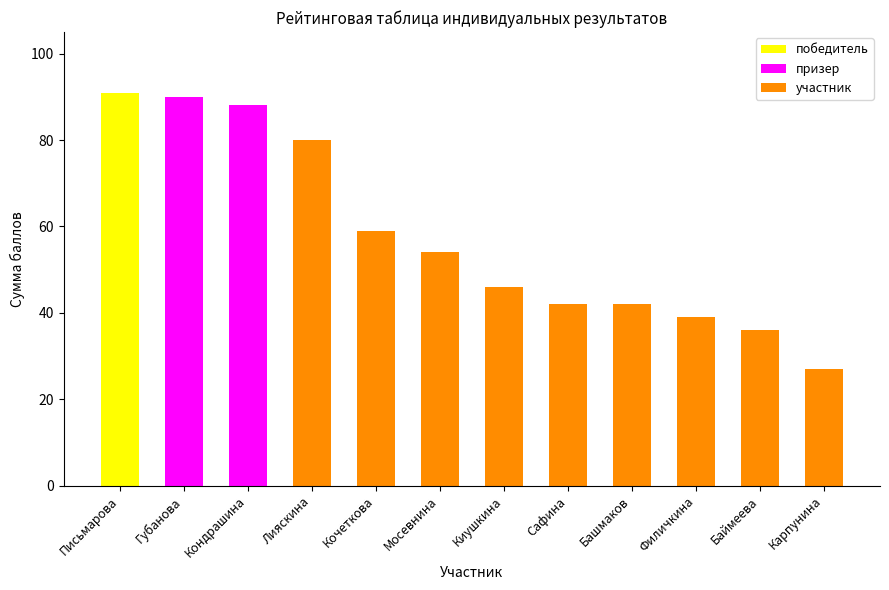

Count the number of categories in the chart.

12